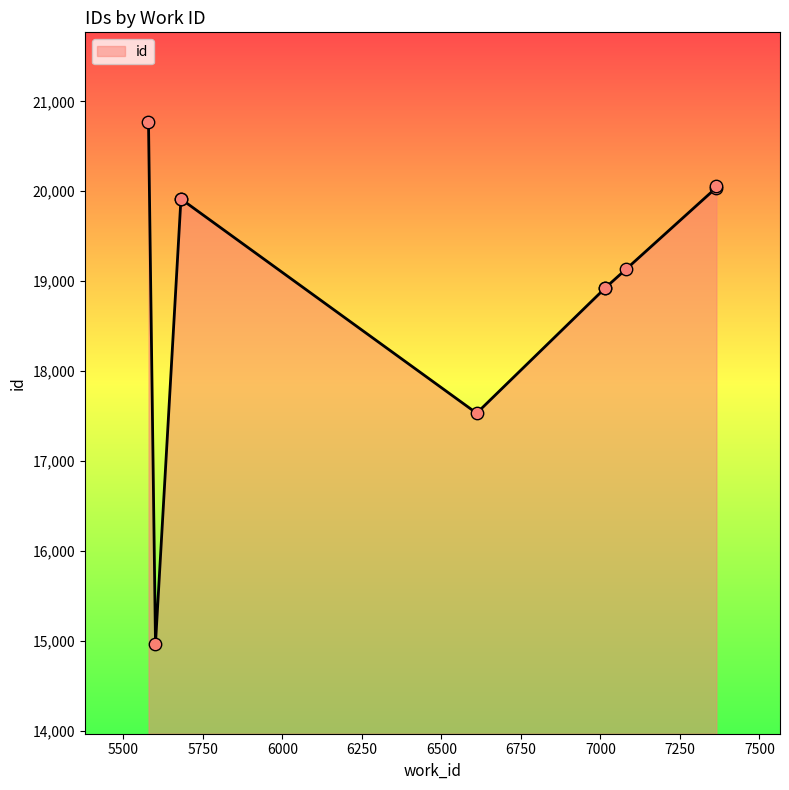

Approximately how many times larger is the value at 7365 compared to 6611?

1.1